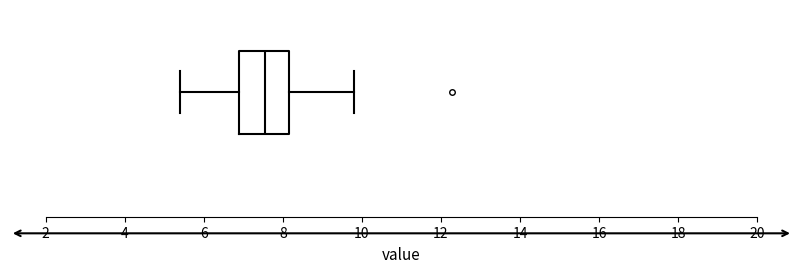

Read this box plot against the x-axis: the position of the median line, the range covered by the box, and the ends of both whiskers. The values are not printed on the chart, so give them approximately, as read against the axis.

median 7.6, box 7.0 to 8.2, whiskers 5.4 to 9.8